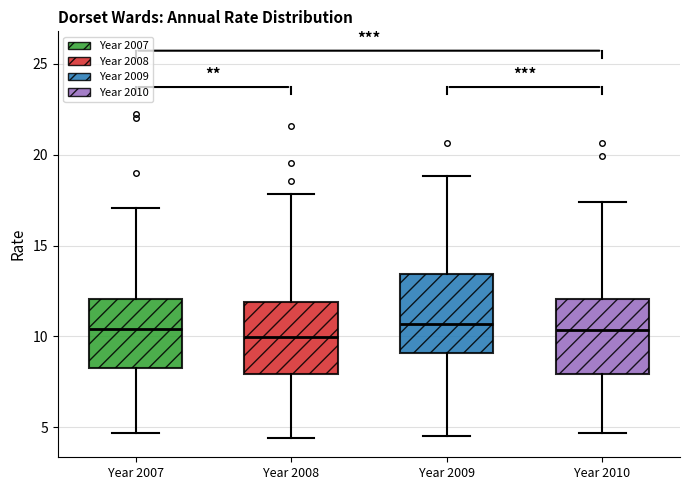

Reading left to right, read every box against the y-axis: the position of its median line, the range the box covers, and the ends of its whiskers. The values are not printed on the chart, so give them approximately, as read against the axis.

Year 2007: median 10.5, box 8.5 to 12.0, whiskers 4.5 to 17.0
Year 2008: median 10.0, box 8.0 to 12.0, whiskers 4.5 to 18.0
Year 2009: median 10.5, box 9.0 to 13.5, whiskers 4.5 to 19.0
Year 2010: median 10.5, box 8.0 to 12.0, whiskers 4.5 to 17.5